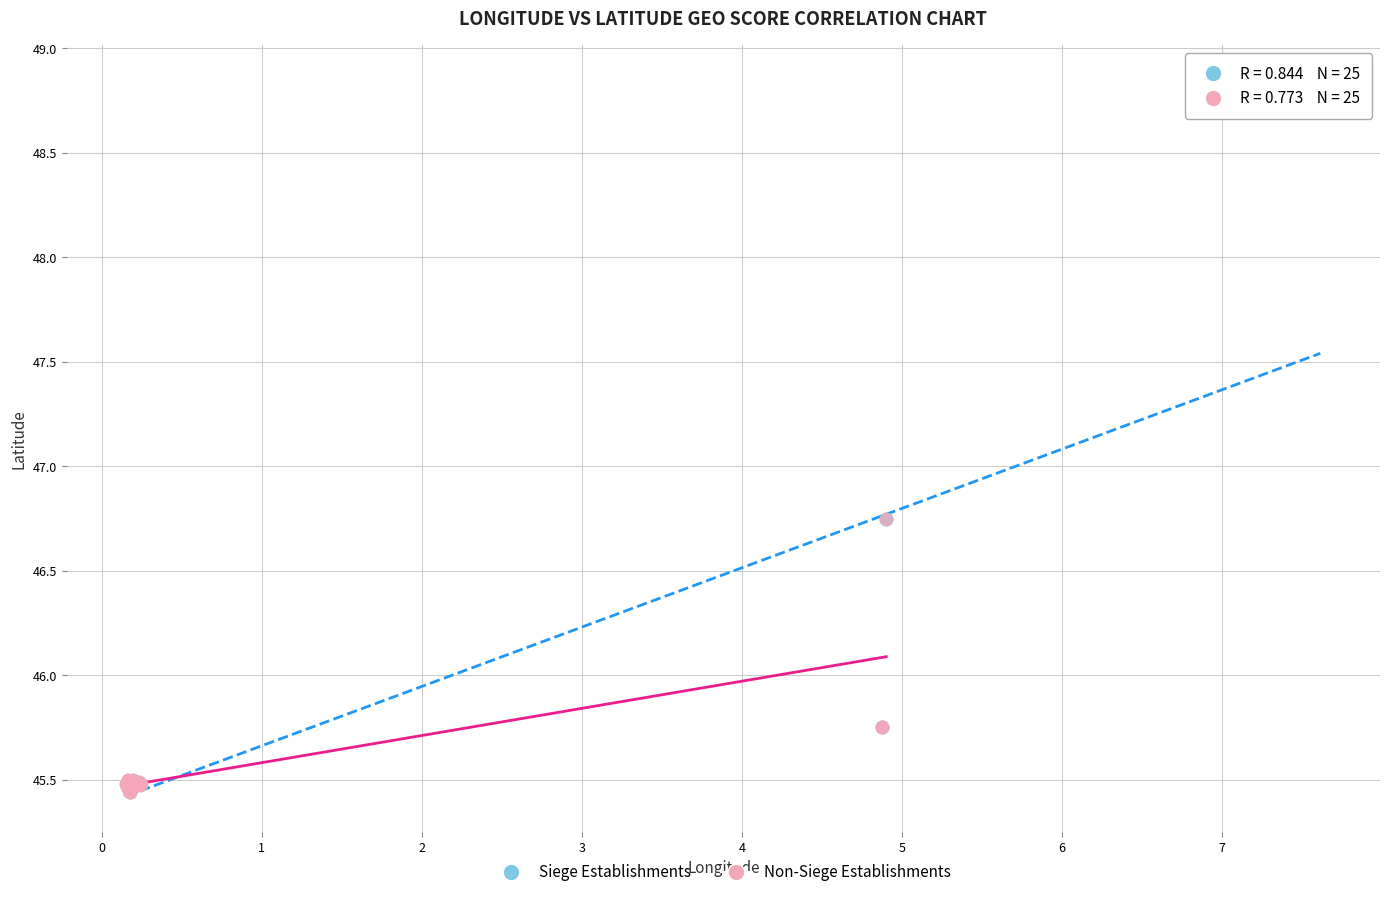

Which series has the largest Y range (max minus min)?

Siege Establishments